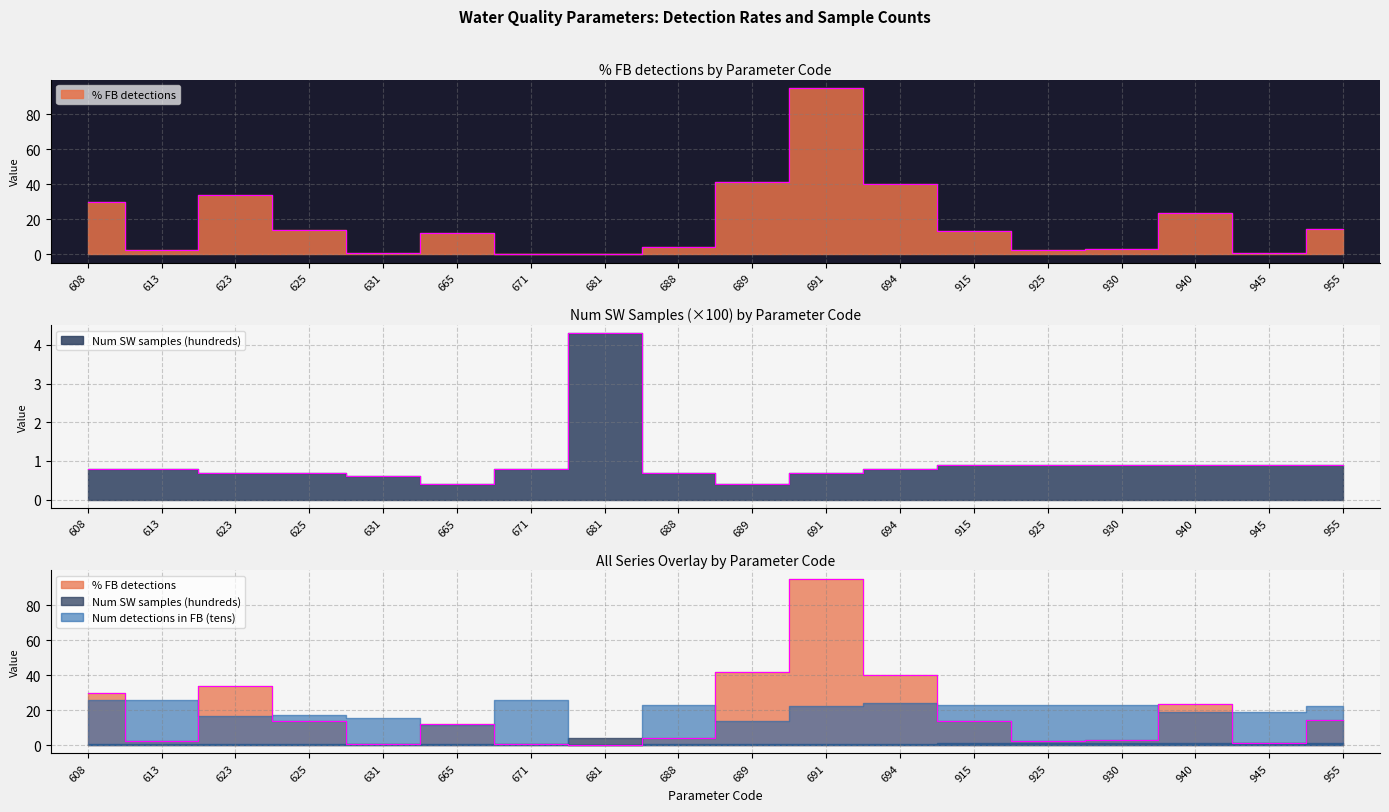

Read the Num SW samples (hundreds) value at 613.

0.8